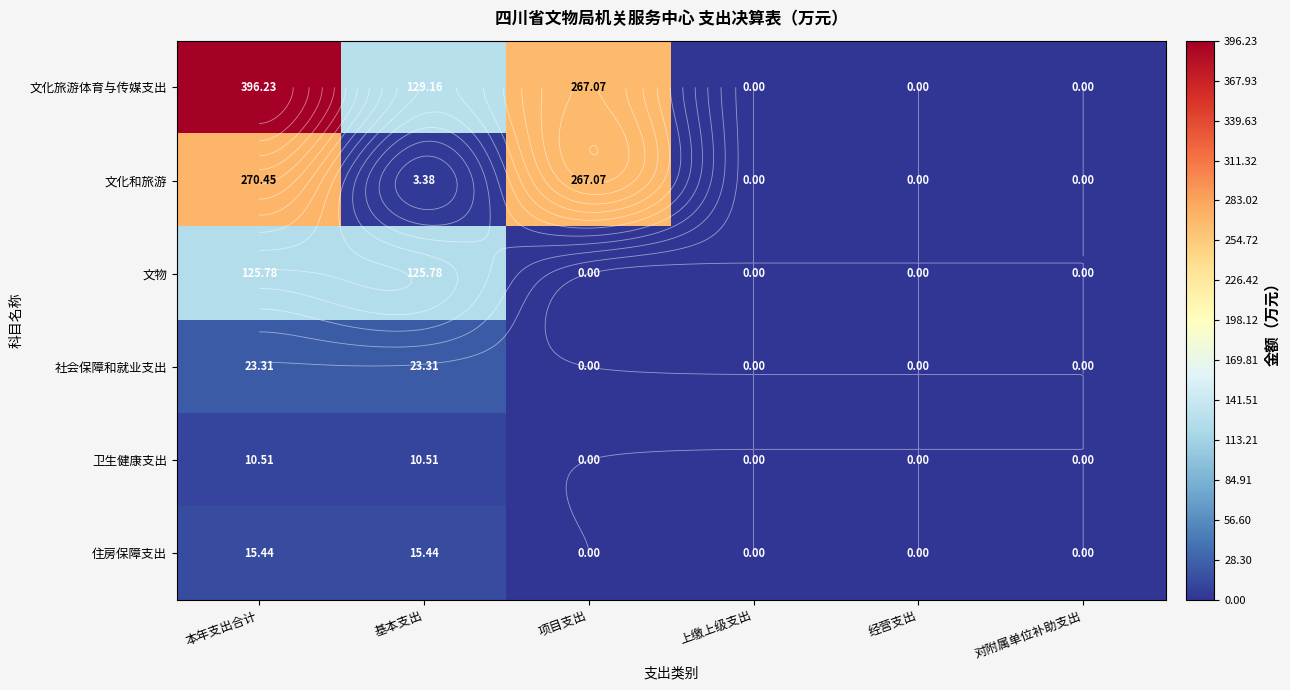

Where does the 文化和旅游 series first go above 3?

本年支出合计